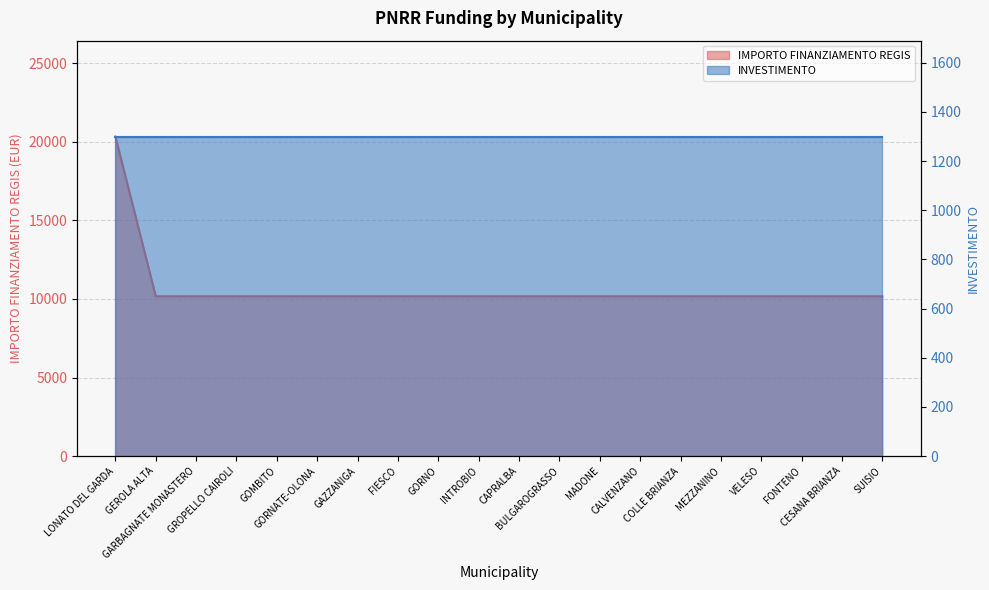

Reading right to left, extract all data points from this chart.

SUISIO=10172	CESANA BRIANZA=10172	FONTENO=10172	VELESO=10172	MEZZANINO=10172	COLLE BRIANZA=10172	CALVENZANO=10172	MADONE=10172	BULGAROGRASSO=10172	CAPRALBA=10172	INTROBIO=10172	GORNO=10172	FIESCO=10172	GAZZANIGA=10172	GORNATE-OLONA=10172	GOMBITO=10172	GROPELLO CAIROLI=10172	GARBAGNATE MONASTERO=10172	GEROLA ALTA=10172	LONATO DEL GARDA=20344